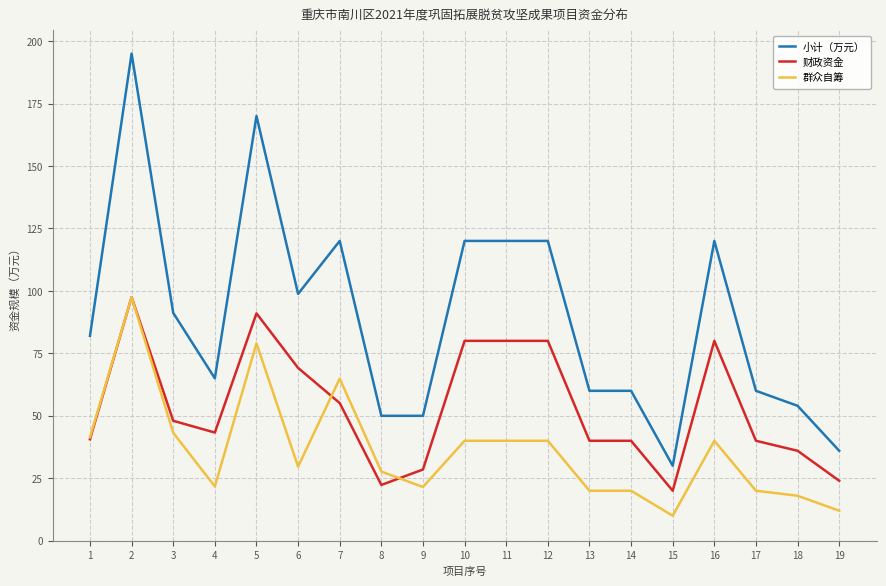

Rank the series at 19 from lowest to highest value.

群众自筹, 财政资金, 小计（万元）